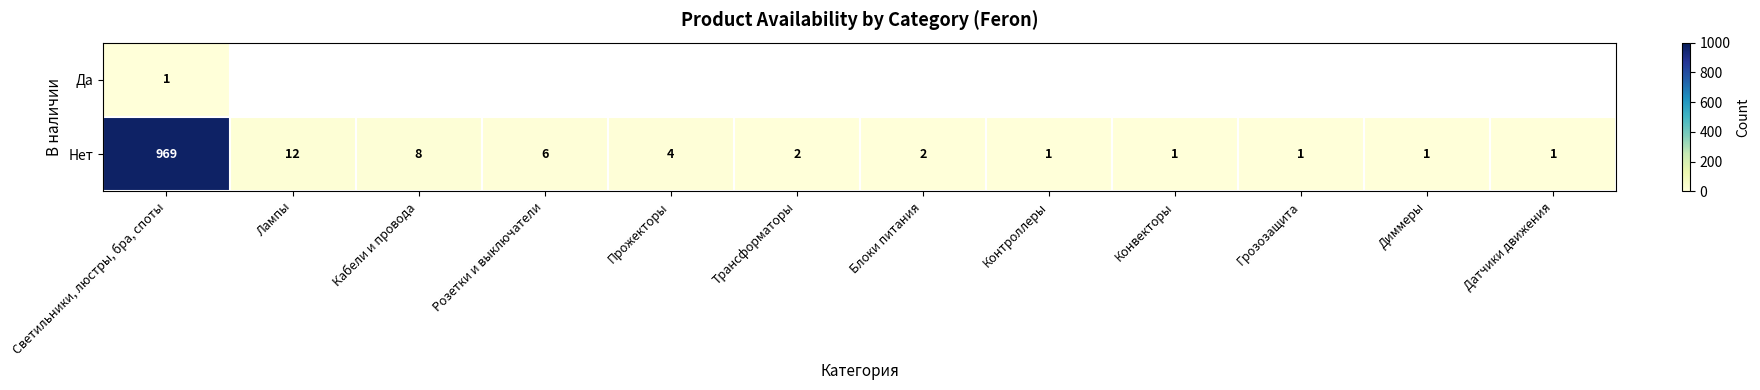

Is it true that Нет equals 1.5 at Конвекторы?

False